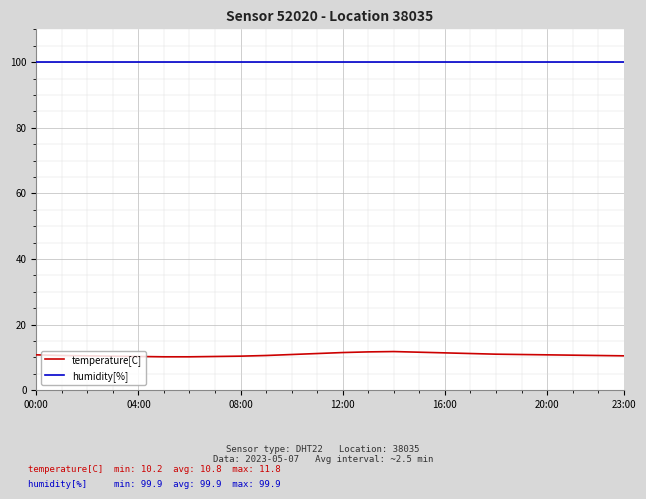

List the series in order of their peak value, highest first.

humidity[%], temperature[C]